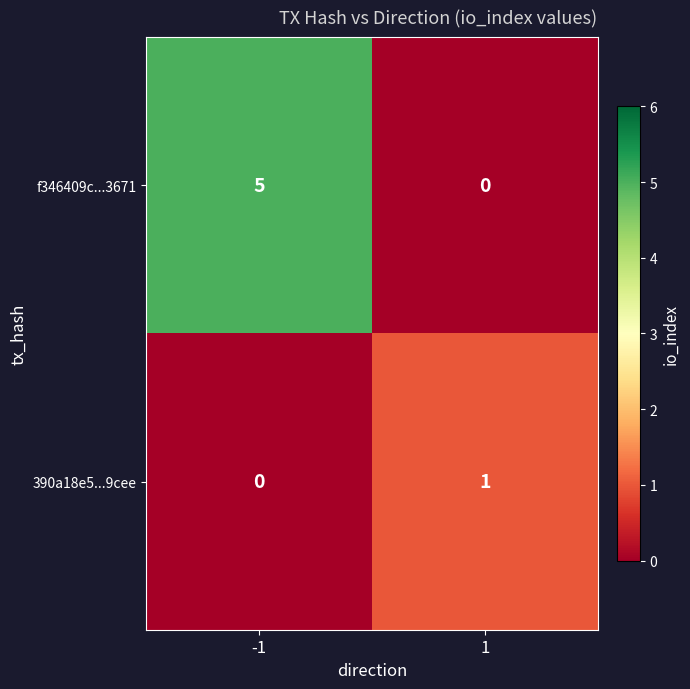

Rank the series by their average value, from lowest to highest.

390a18e5...9cee, f346409c...3671